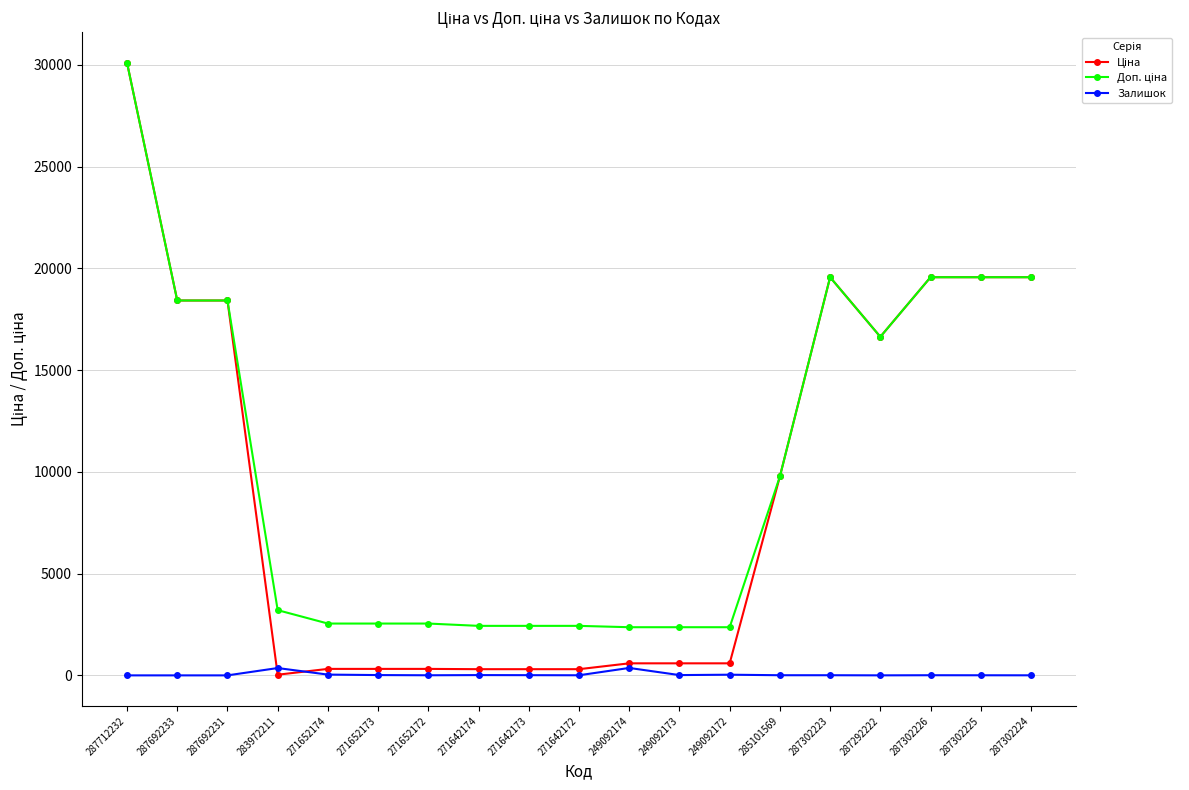

What is the label of the 13th point from the right?

271652172